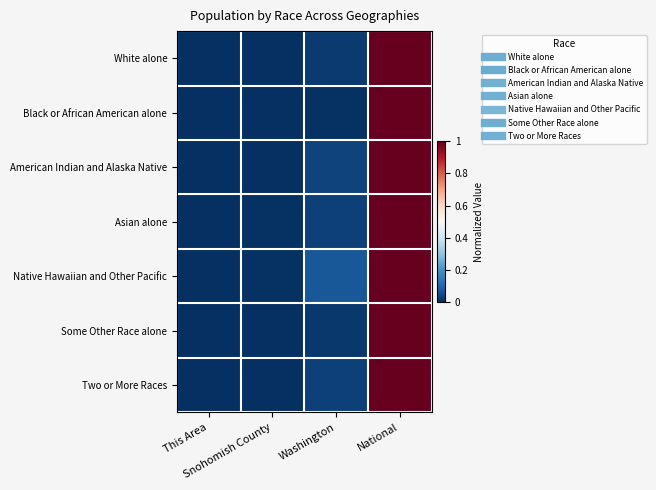

Reading left to right, list all the values displayed in this chart.

White alone: This Area=0.0	Snohomish County=0.0	Washington=0.0	National=1.0
Black or African American alone: This Area=0.0	Snohomish County=0.0	Washington=0.0	National=1.0
American Indian and Alaska Native: This Area=0.0	Snohomish County=0.0	Washington=0.0	National=1.0
Asian alone: This Area=0.0	Snohomish County=0.0	Washington=0.0	National=1.0
Native Hawaiian and Other Pacific: This Area=0.0	Snohomish County=0.0	Washington=0.1	National=1.0
Some Other Race alone: This Area=0.0	Snohomish County=0.0	Washington=0.0	National=1.0
Two or More Races: This Area=0.0	Snohomish County=0.0	Washington=0.0	National=1.0